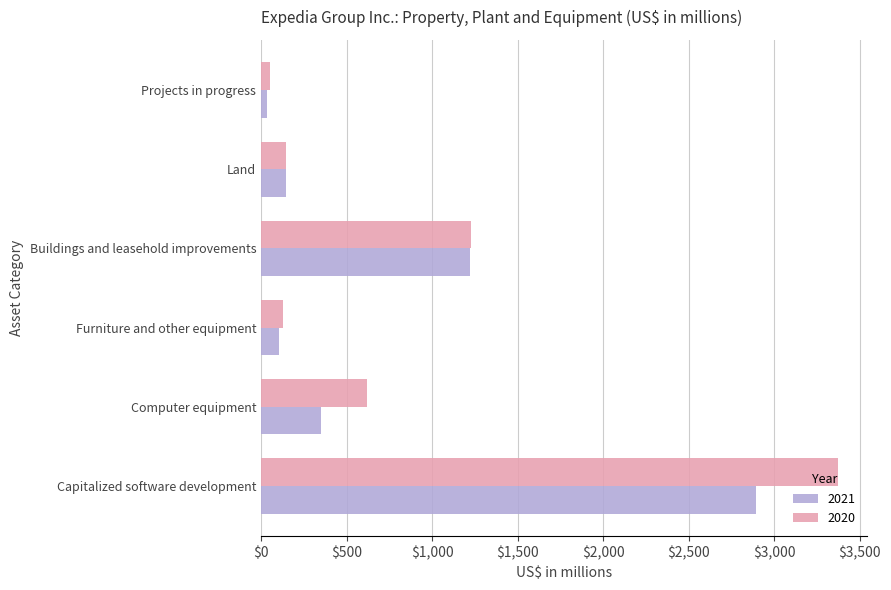

What is the sum of all 2021 values?

4748